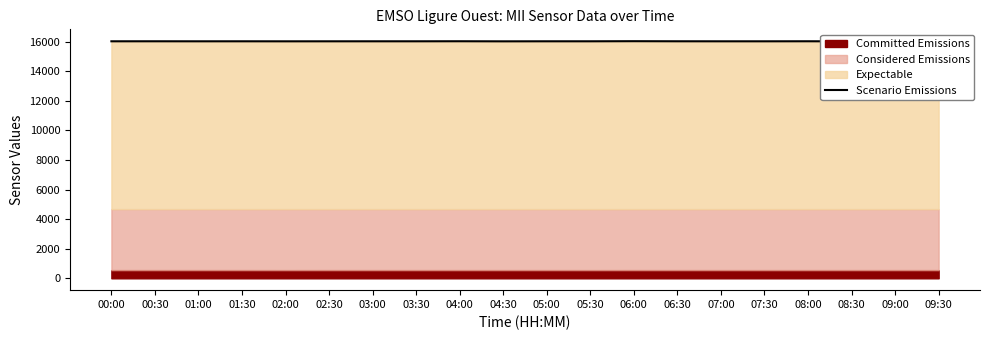

True or false: there are more than 0 points higher than both neighbors.

True